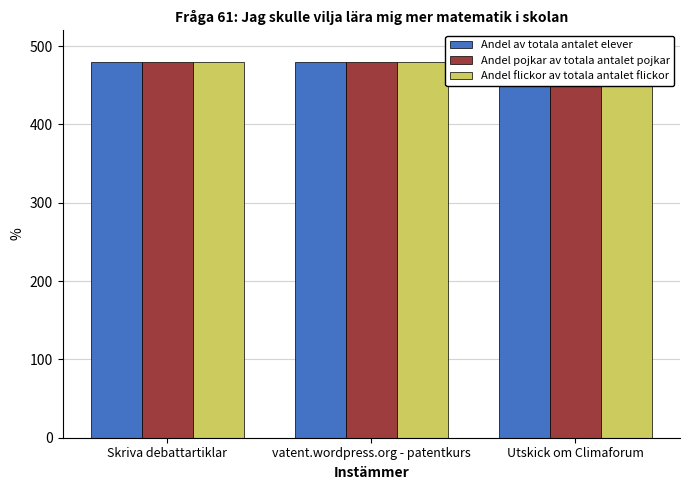

Are the bars horizontal?

No